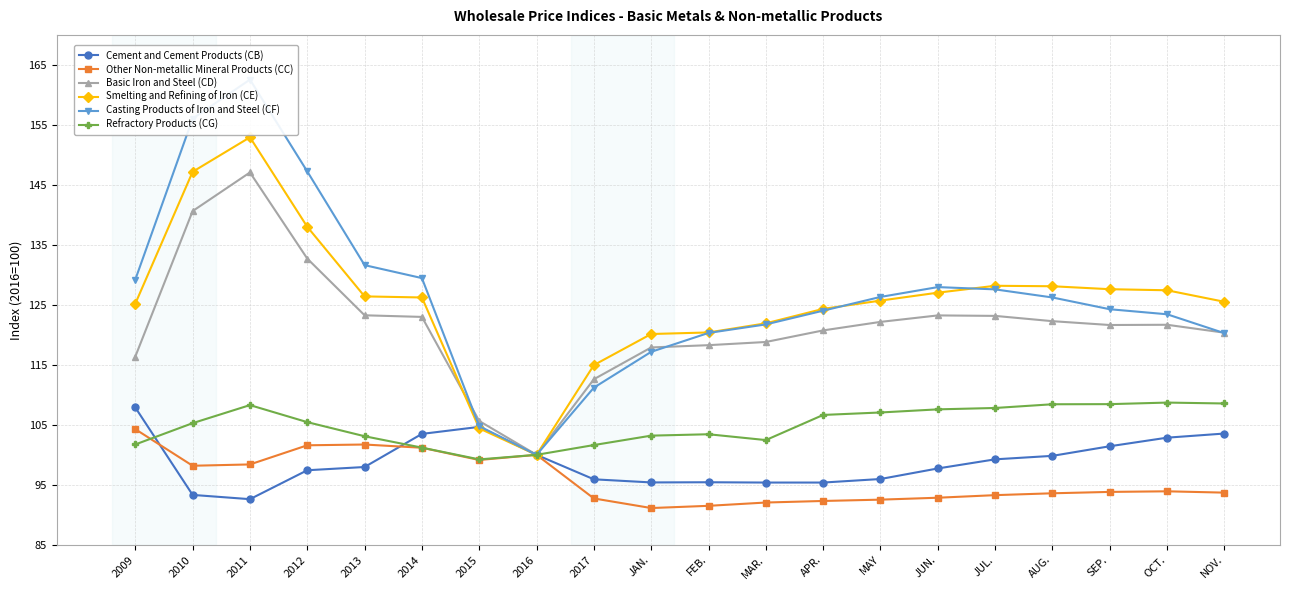

Between 2010 and 2014, which series saw the biggest shift?

Casting Products of Iron and Steel (CF)